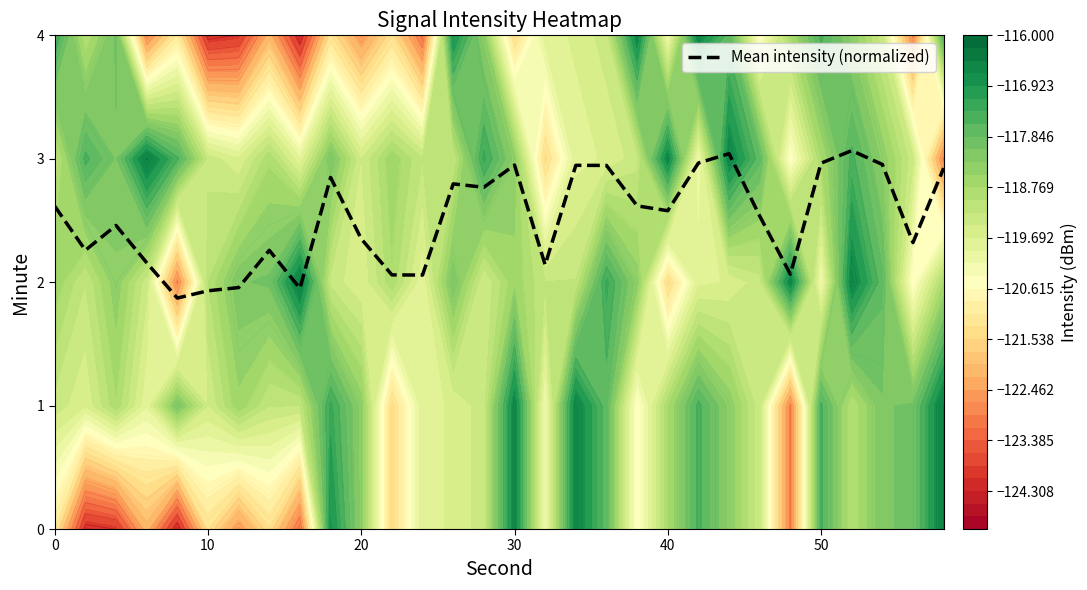

How many values are below 2?

4